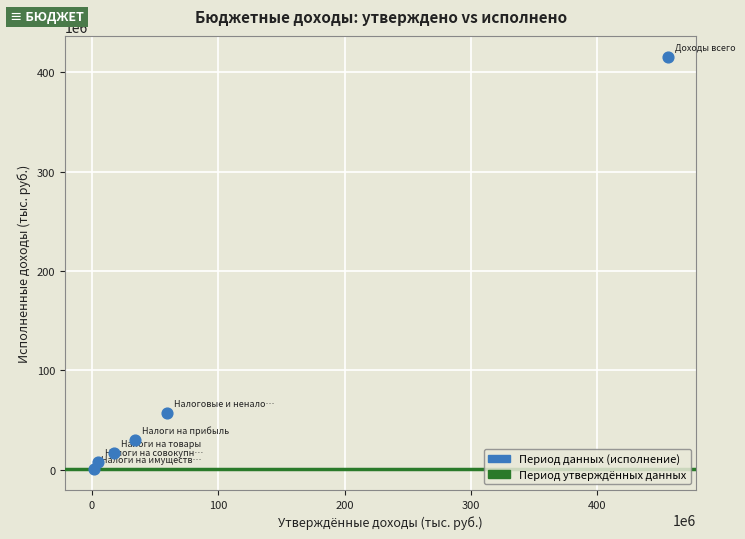

What is the average X value?

95507593.6